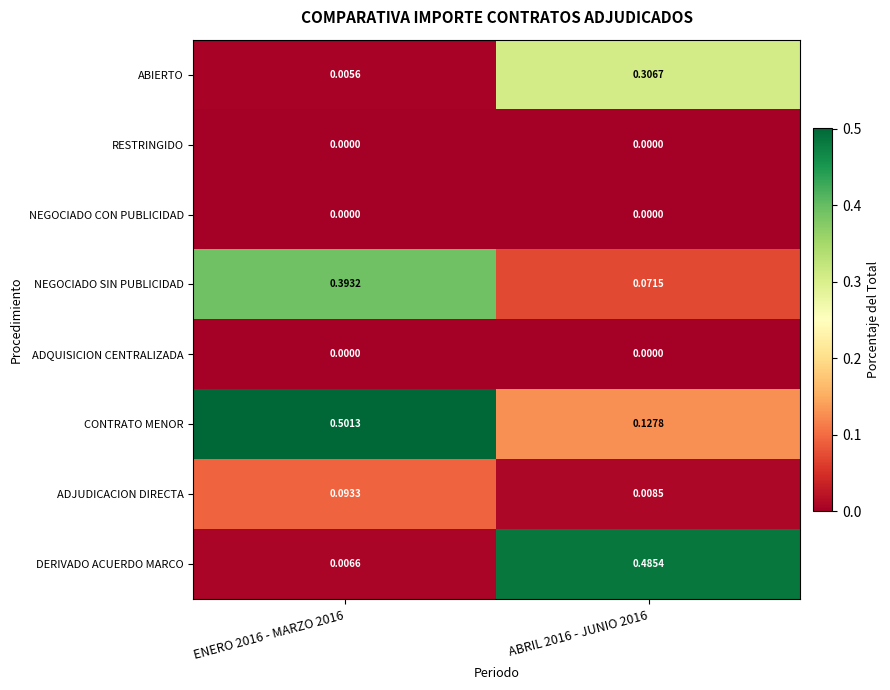

Which series has the widest spread of values?

DERIVADO ACUERDO MARCO